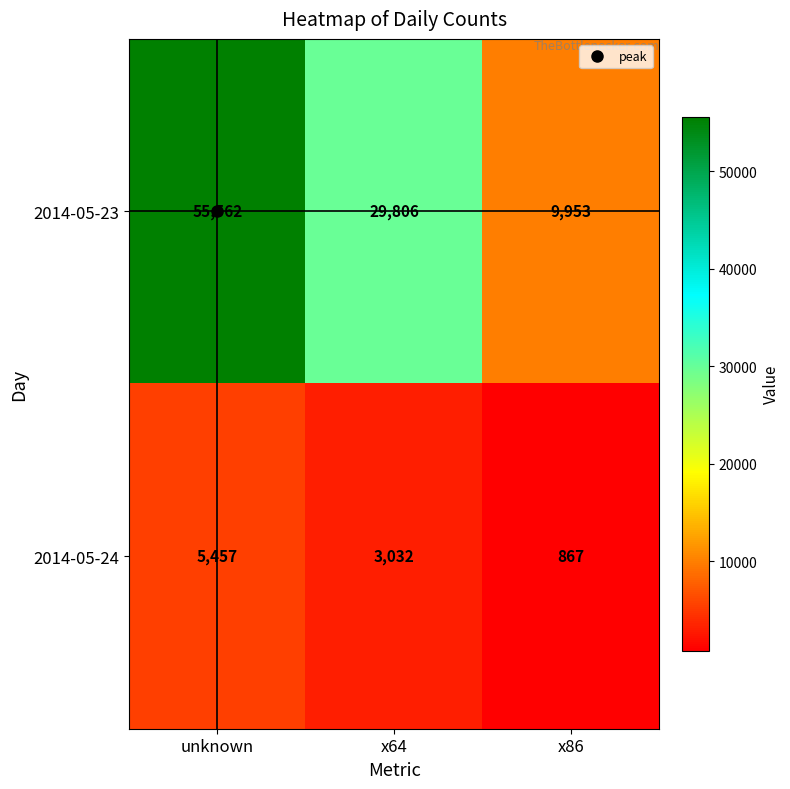

What is the maximum value shown in the chart?

55562